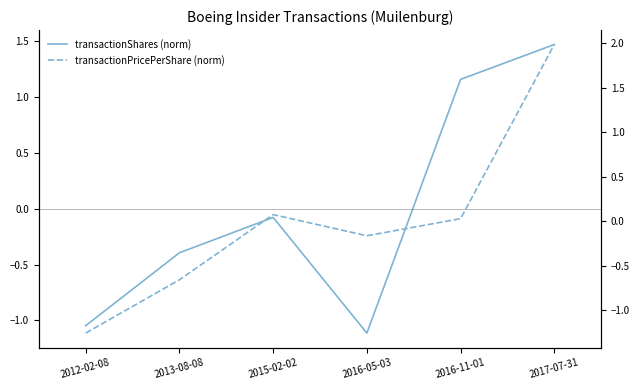

What are all the series names shown in the legend?

transactionShares_norm, transactionPricePerShare_norm